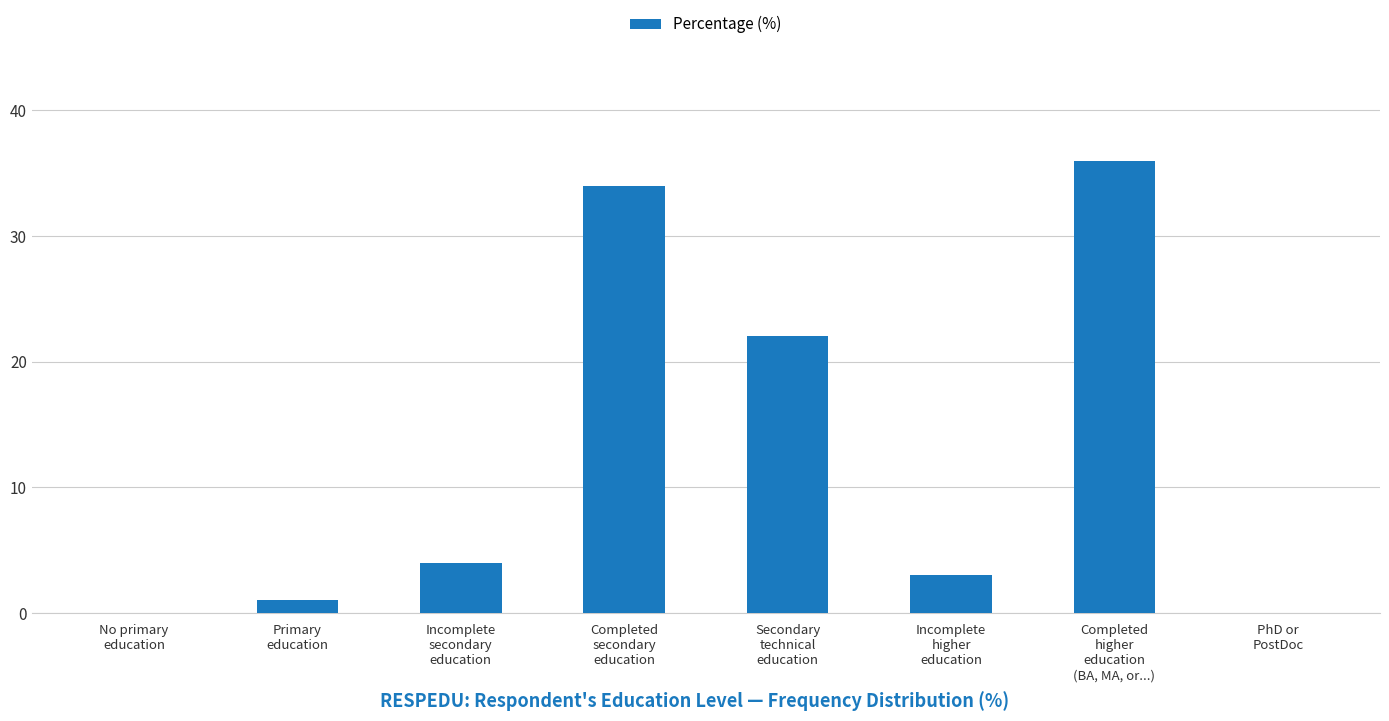

What is the sum of all values?

100